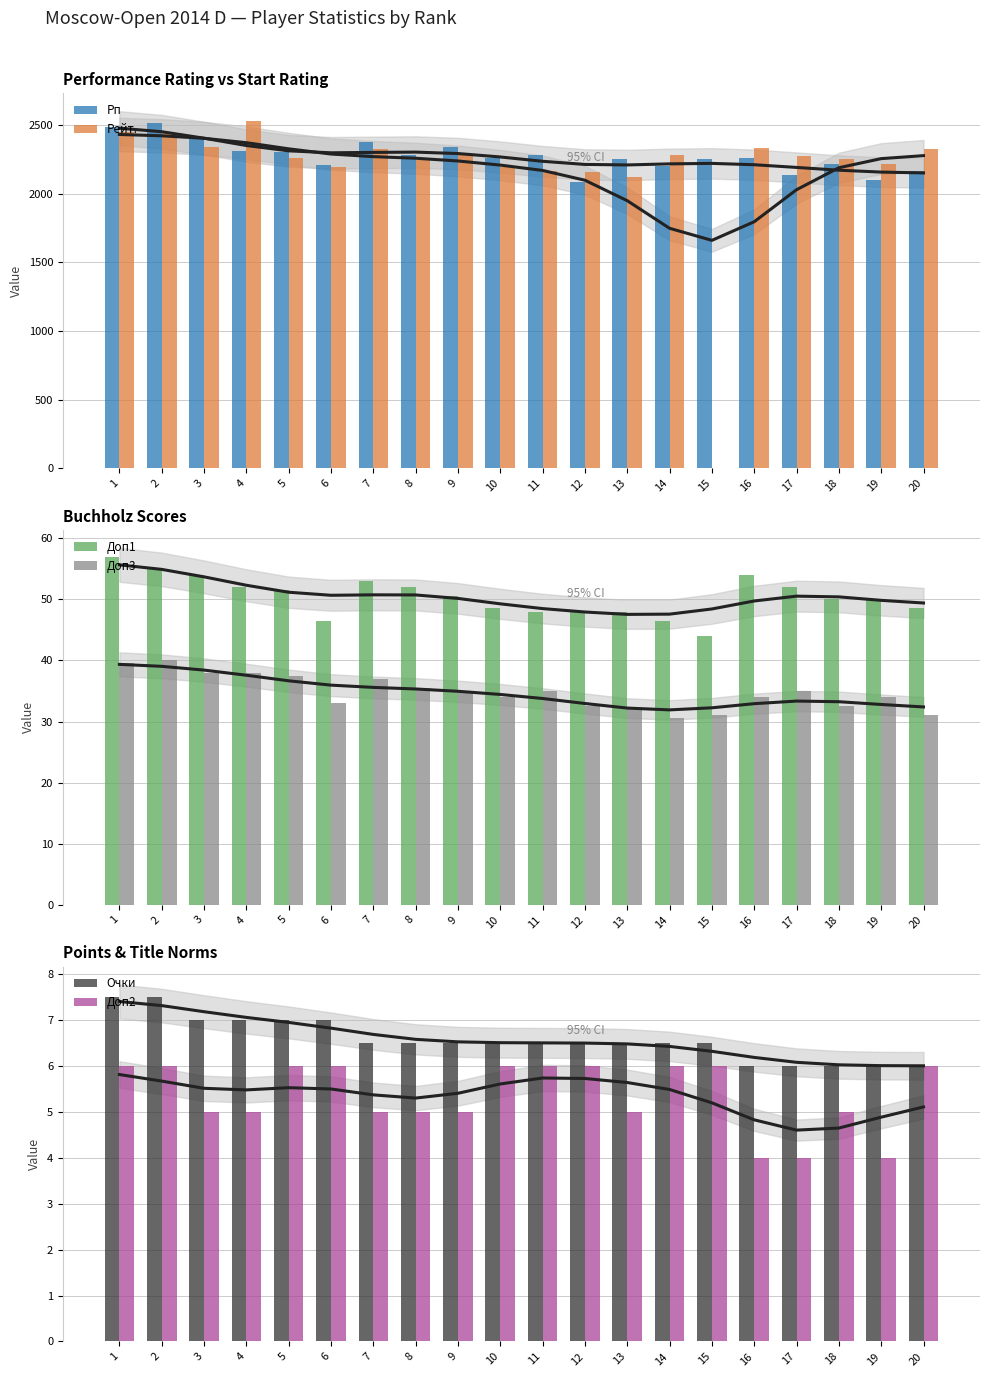

Is it true that Рп equals 586.3 at 12?

False